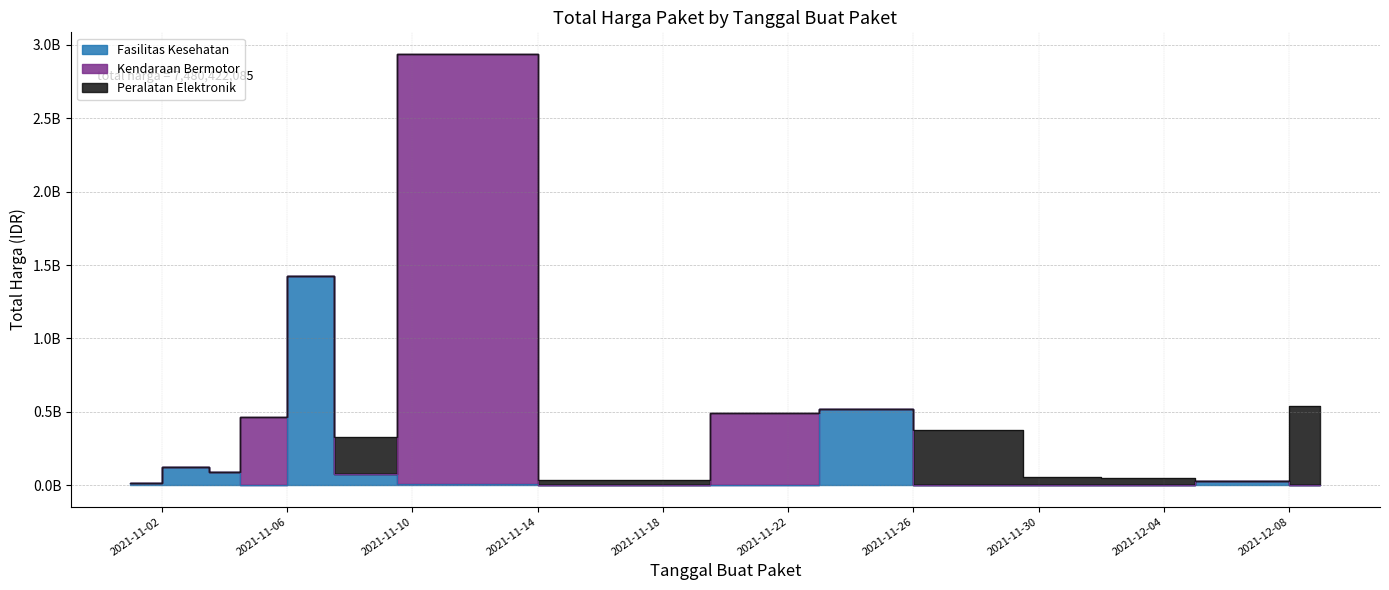

What is the difference between the Total Harga (Fasilitas Kesehatan) values at 2021-11-28 and 16?

8664500